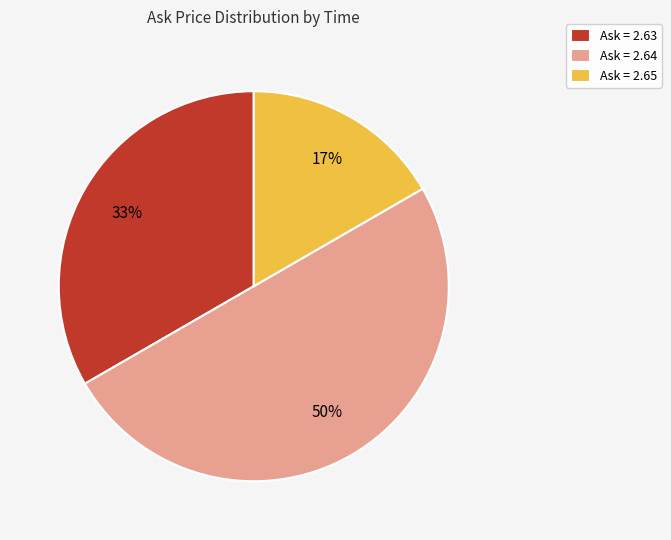

Is it true that Ask = 2.63 is 33% of the pie?

True